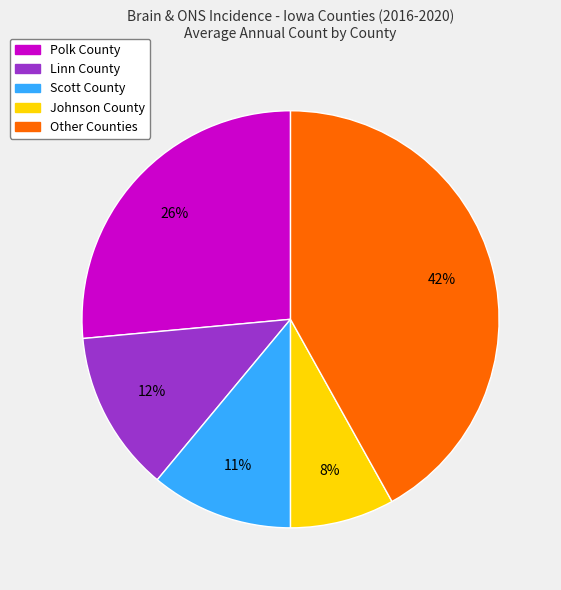

To the nearest percent, what is the average slice percentage?

20%